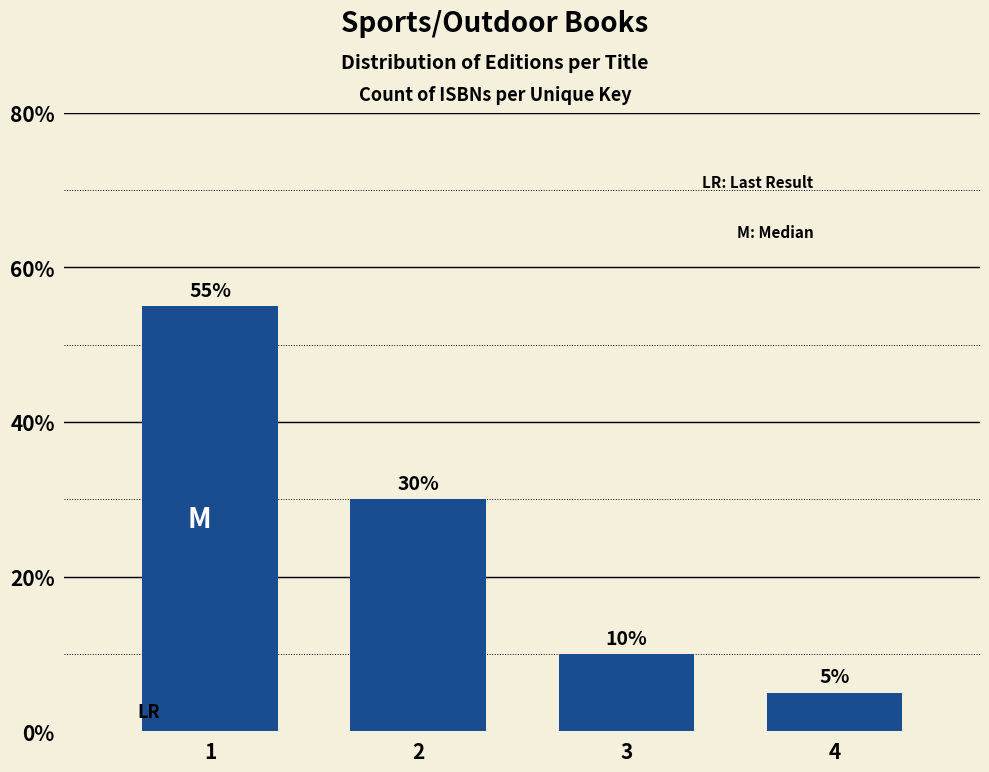

Reading left to right, what are all the values shown in this chart?

55.0	30.0	10.0	5.0